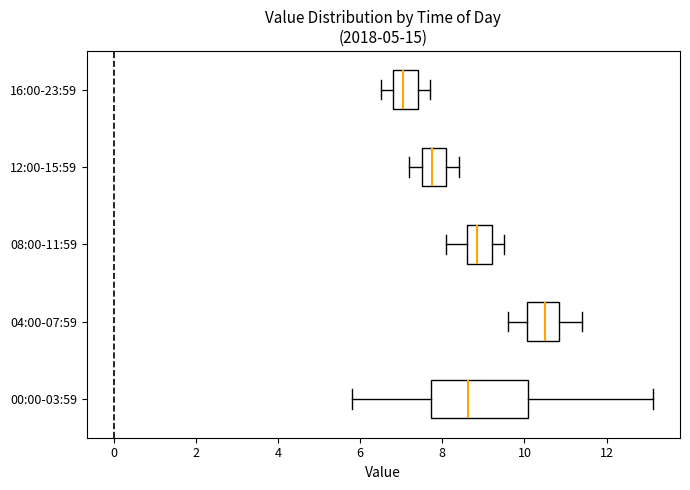

Which box's median line is the furthest to the left?

16:00-23:59